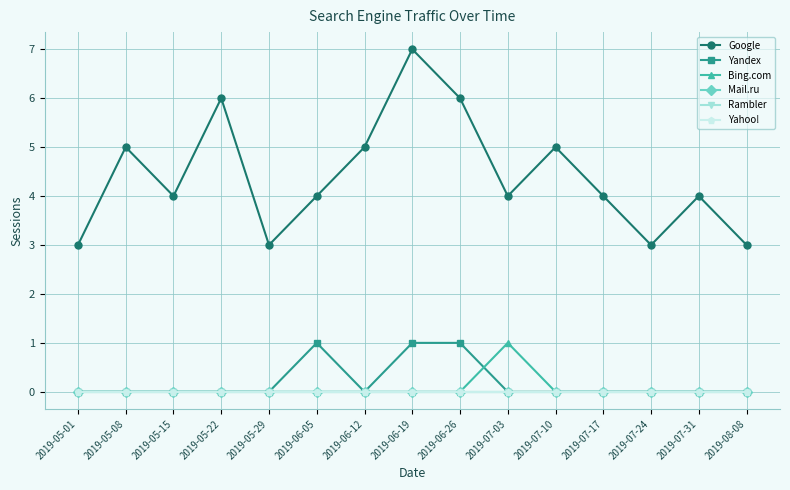

Is this an area chart (filled region under the line)?

No